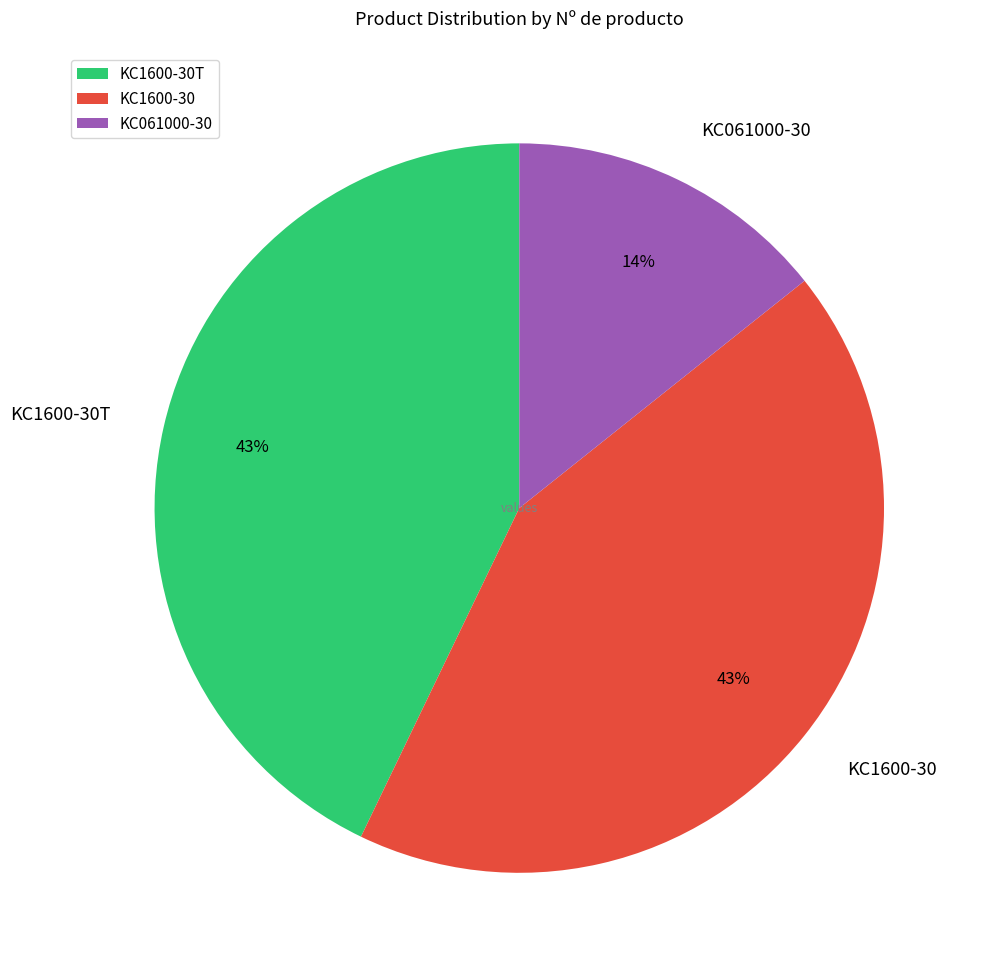

Which slice is the smallest?

KC061000-30